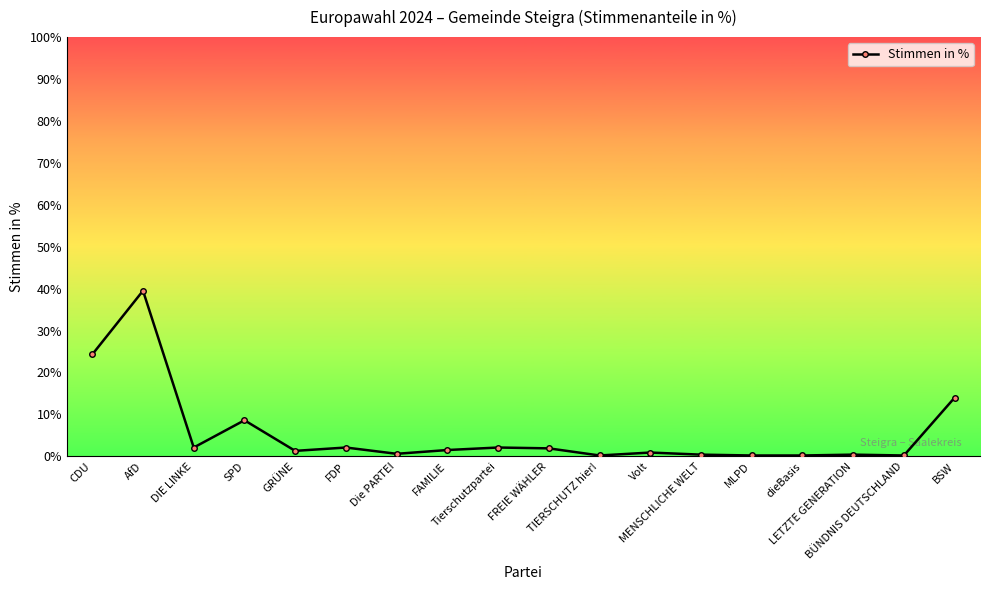

What is the label of the 10th point from the left?

FREIE WÄHLER